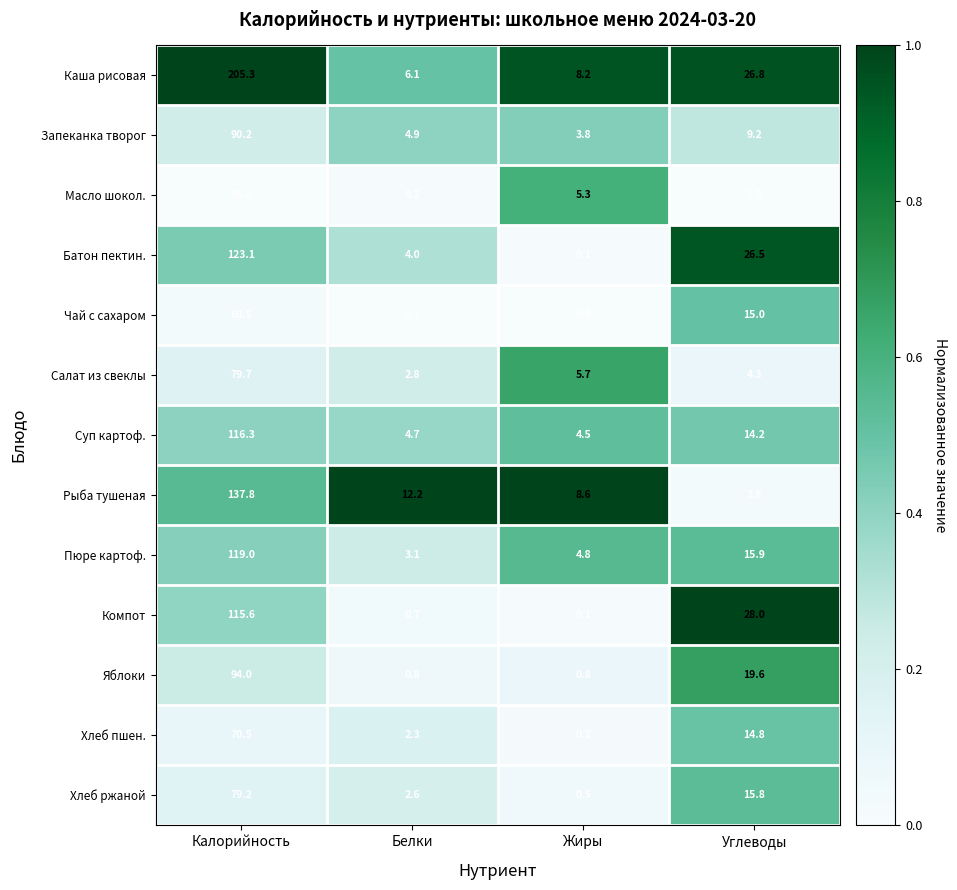

True or false: Суп картоф. has a value of 20.1 at Углеводы.

False